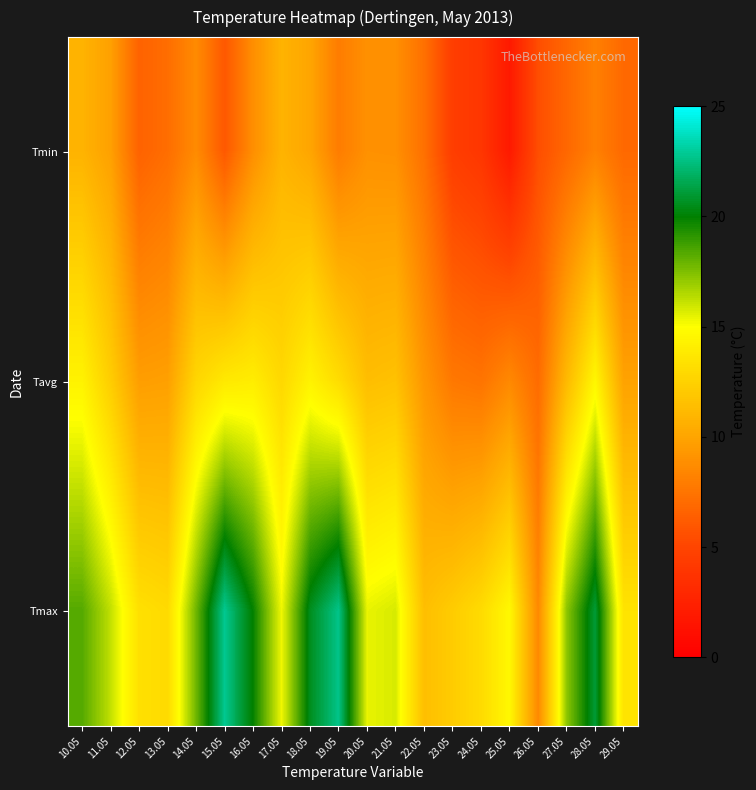

List the series in order of their peak value, lowest first.

Tmin, Tavg, Tmax